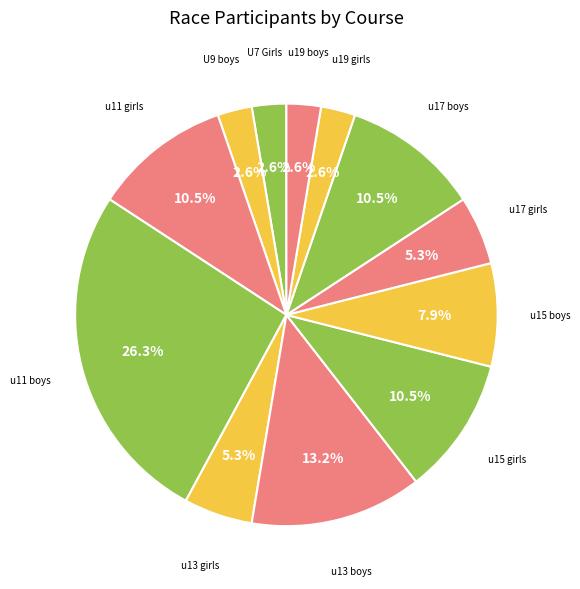

To the nearest percent, what is the average slice percentage?

8%